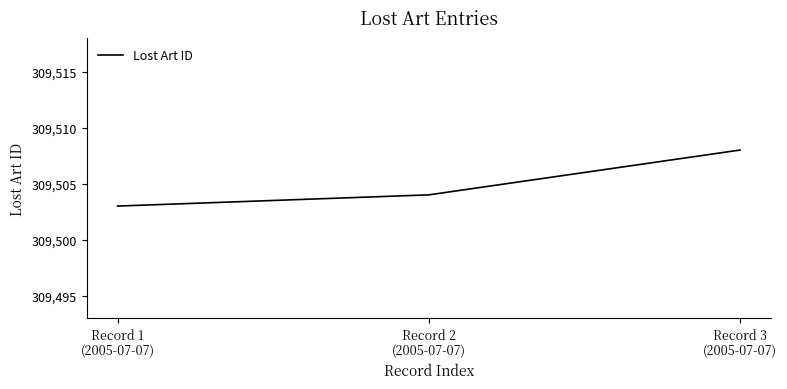

How many lines are shown in the chart?

1